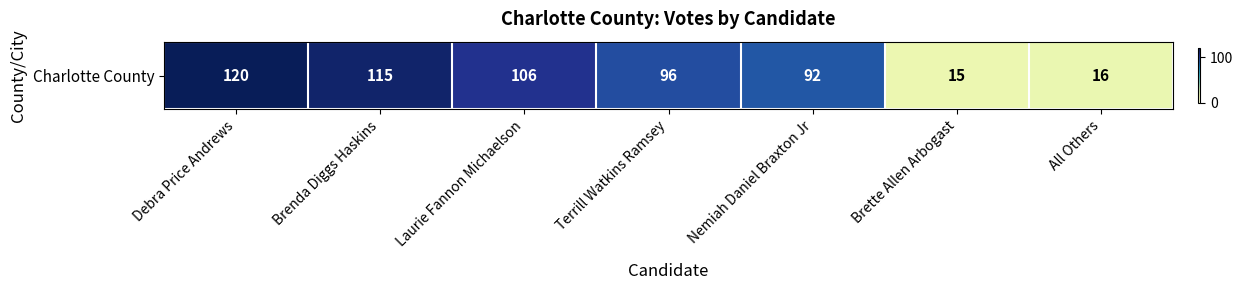

At which category does the chart reach its peak across all series?

Debra Price Andrews